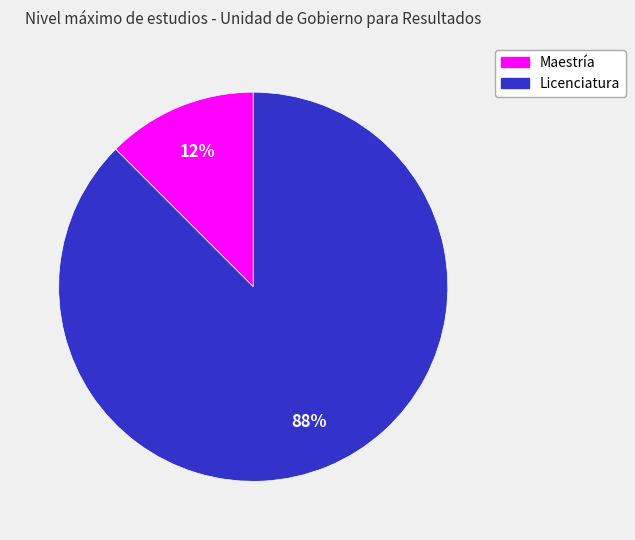

The Licenciatura slice represents 94% of the pie. True or false?

False